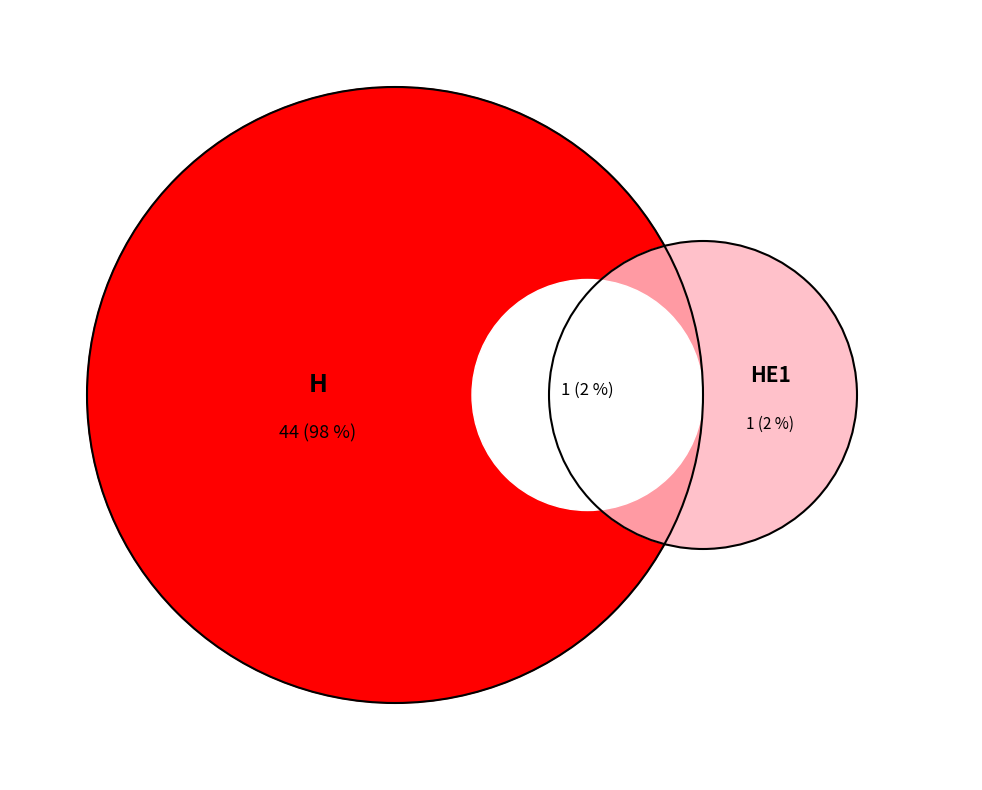

To the nearest percent, what percentage of the pie is HE1?

2%